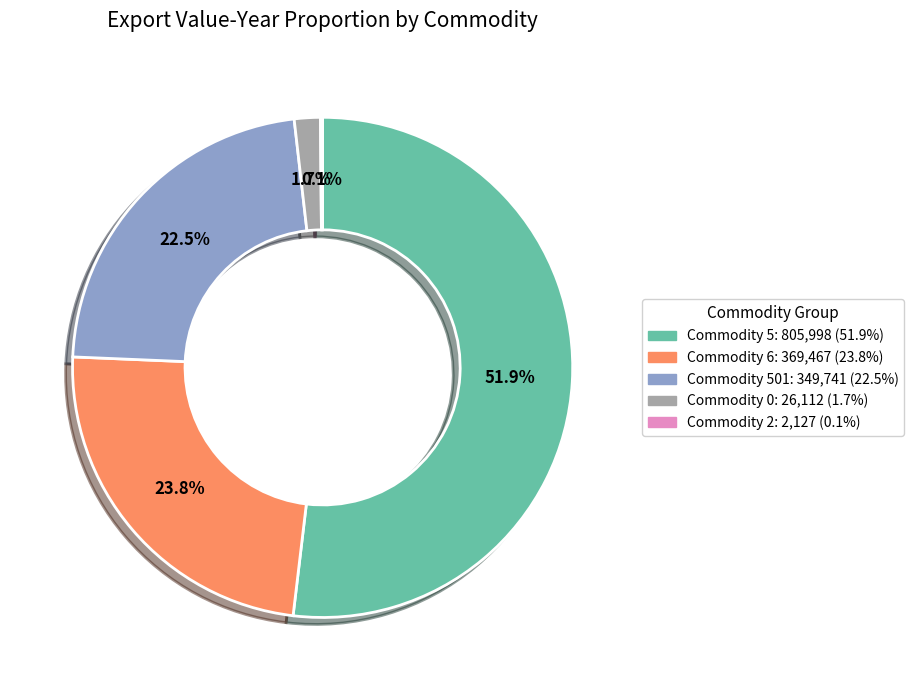

Does any single category account for the majority?

Yes